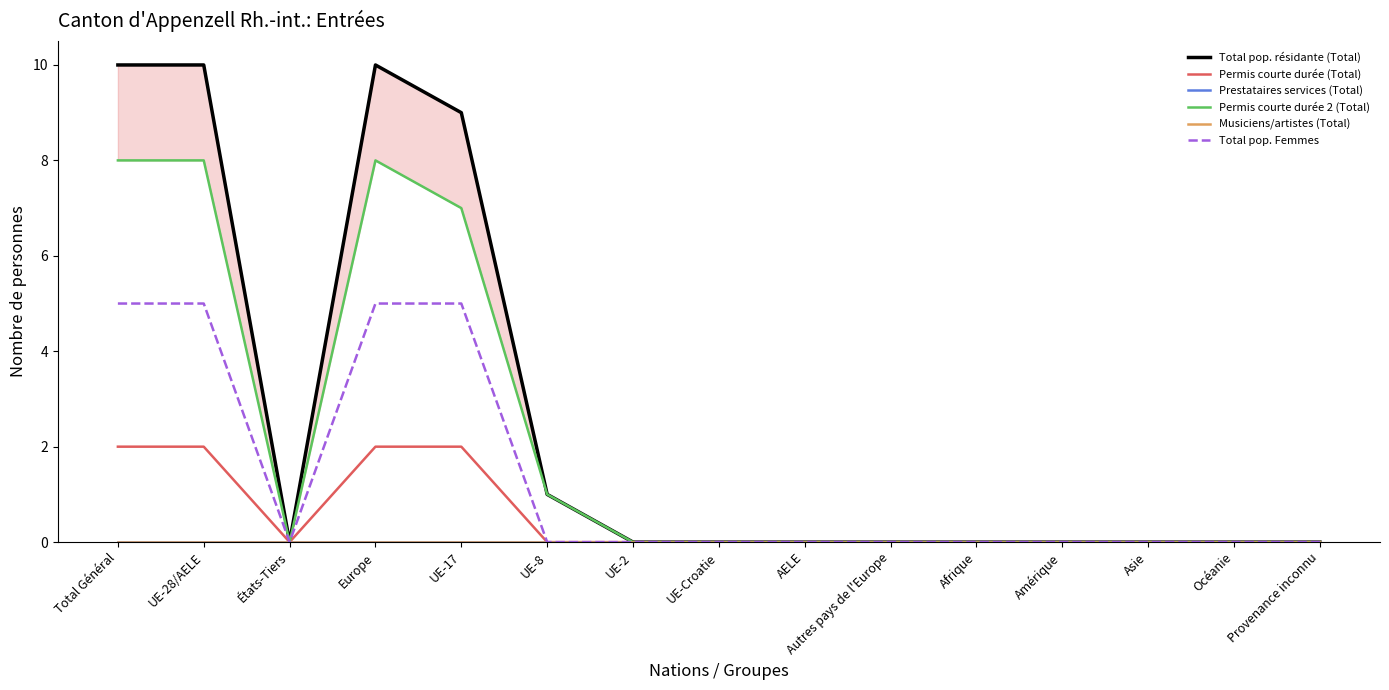

At which category does Total pop. résidante (Total) reach its first local peak?

Europe